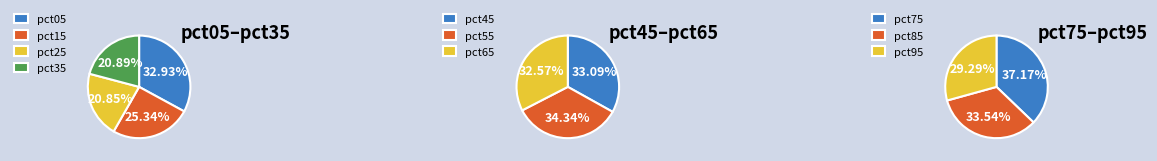

Count the number of slices in the pie.

10